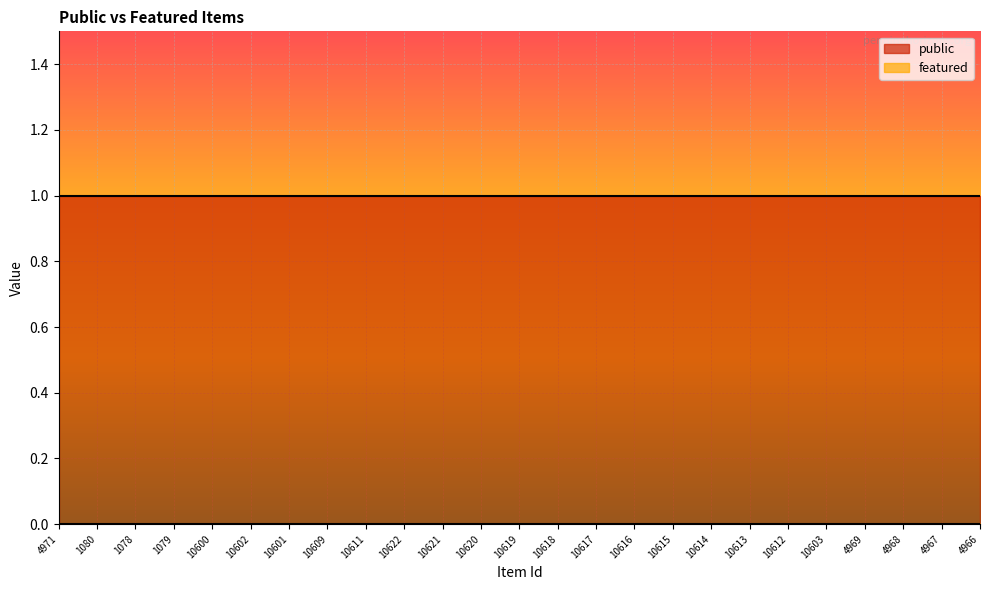

Which category has the highest value in the public series?

4971